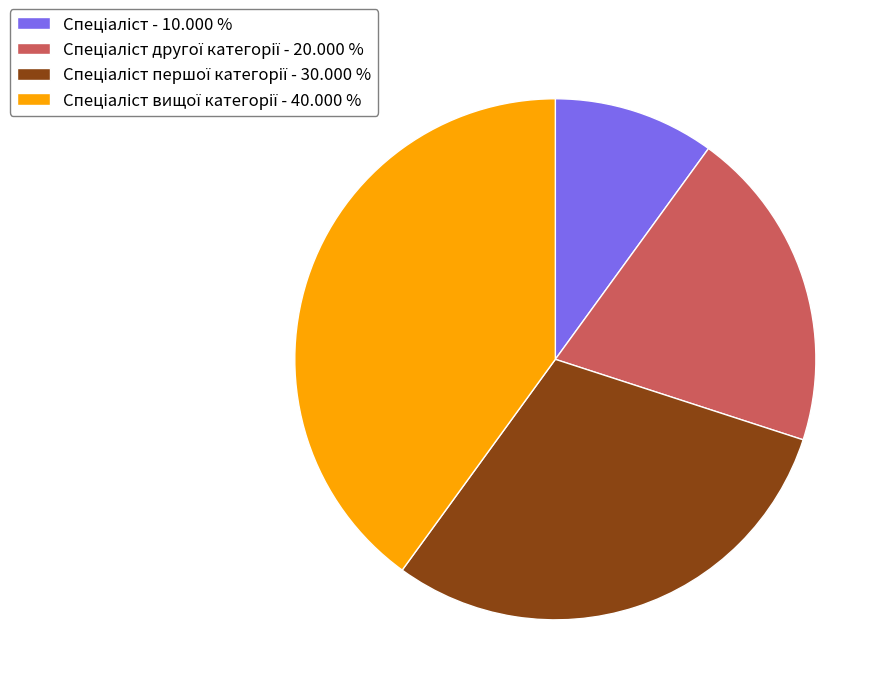

Does any single category account for the majority?

No